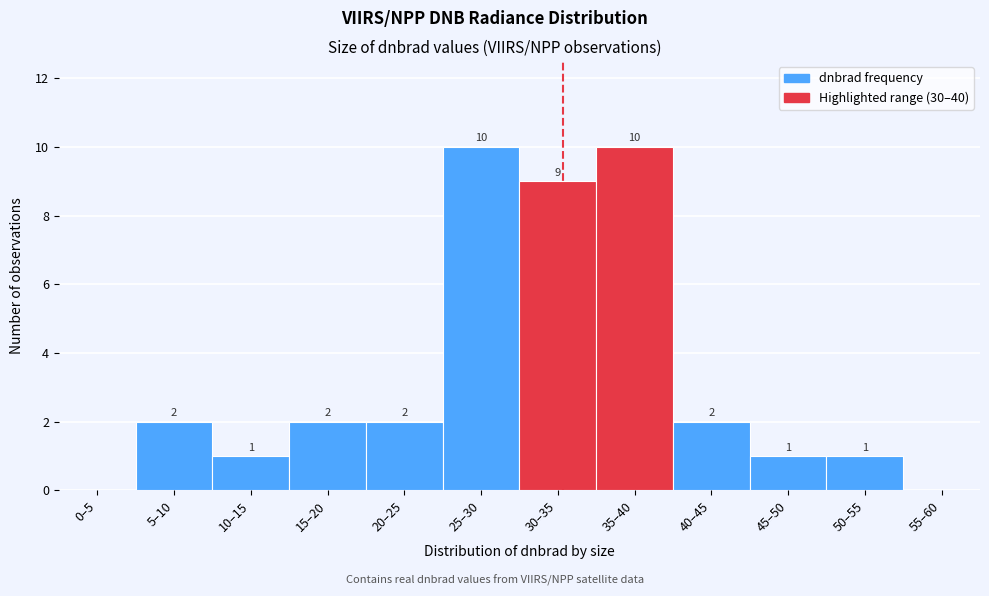

Reading left to right, what are all the values shown in this chart?

0–5=0	5–10=2	10–15=1	15–20=2	20–25=2	25–30=10	30–35=9	35–40=10	40–45=2	45–50=1	50–55=1	55–60=0